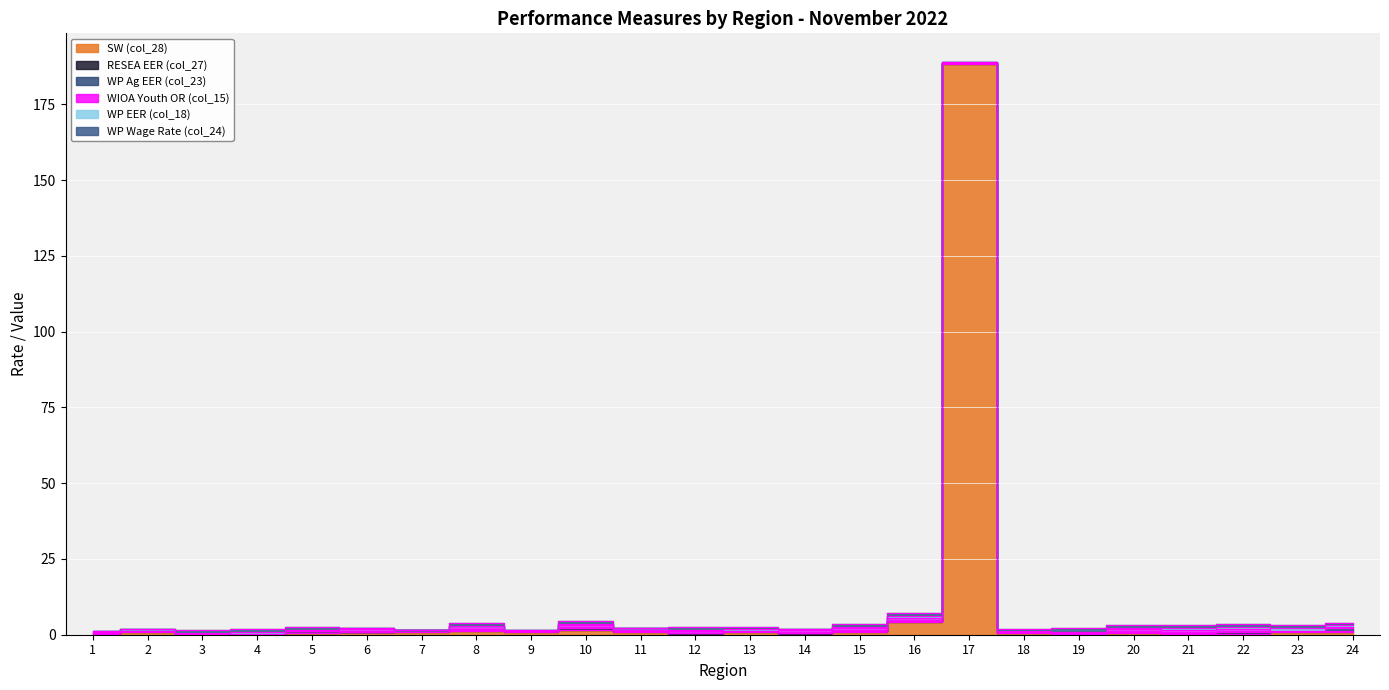

Which series has the largest total across all categories?

SW (col_28)